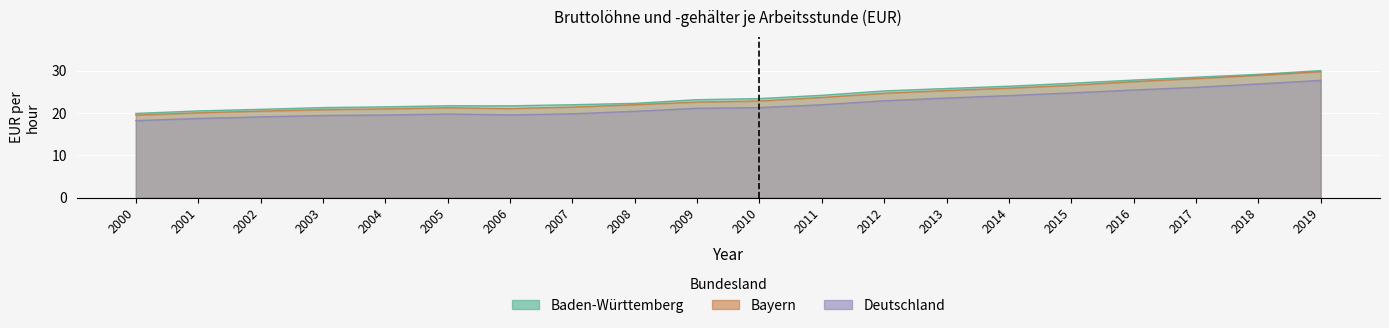

Is it true that Deutschland equals 24.1 at 2014?

True